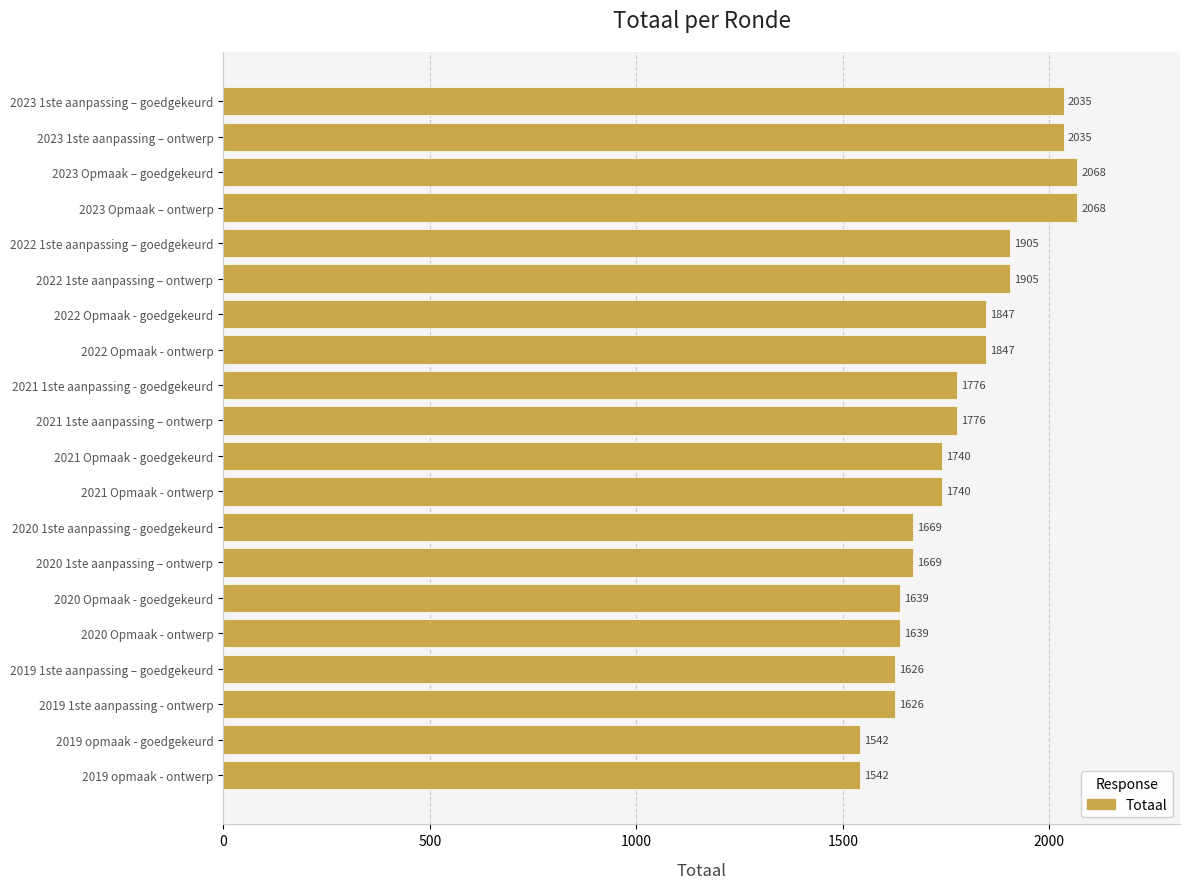

What is the maximum value shown in the chart?

2068